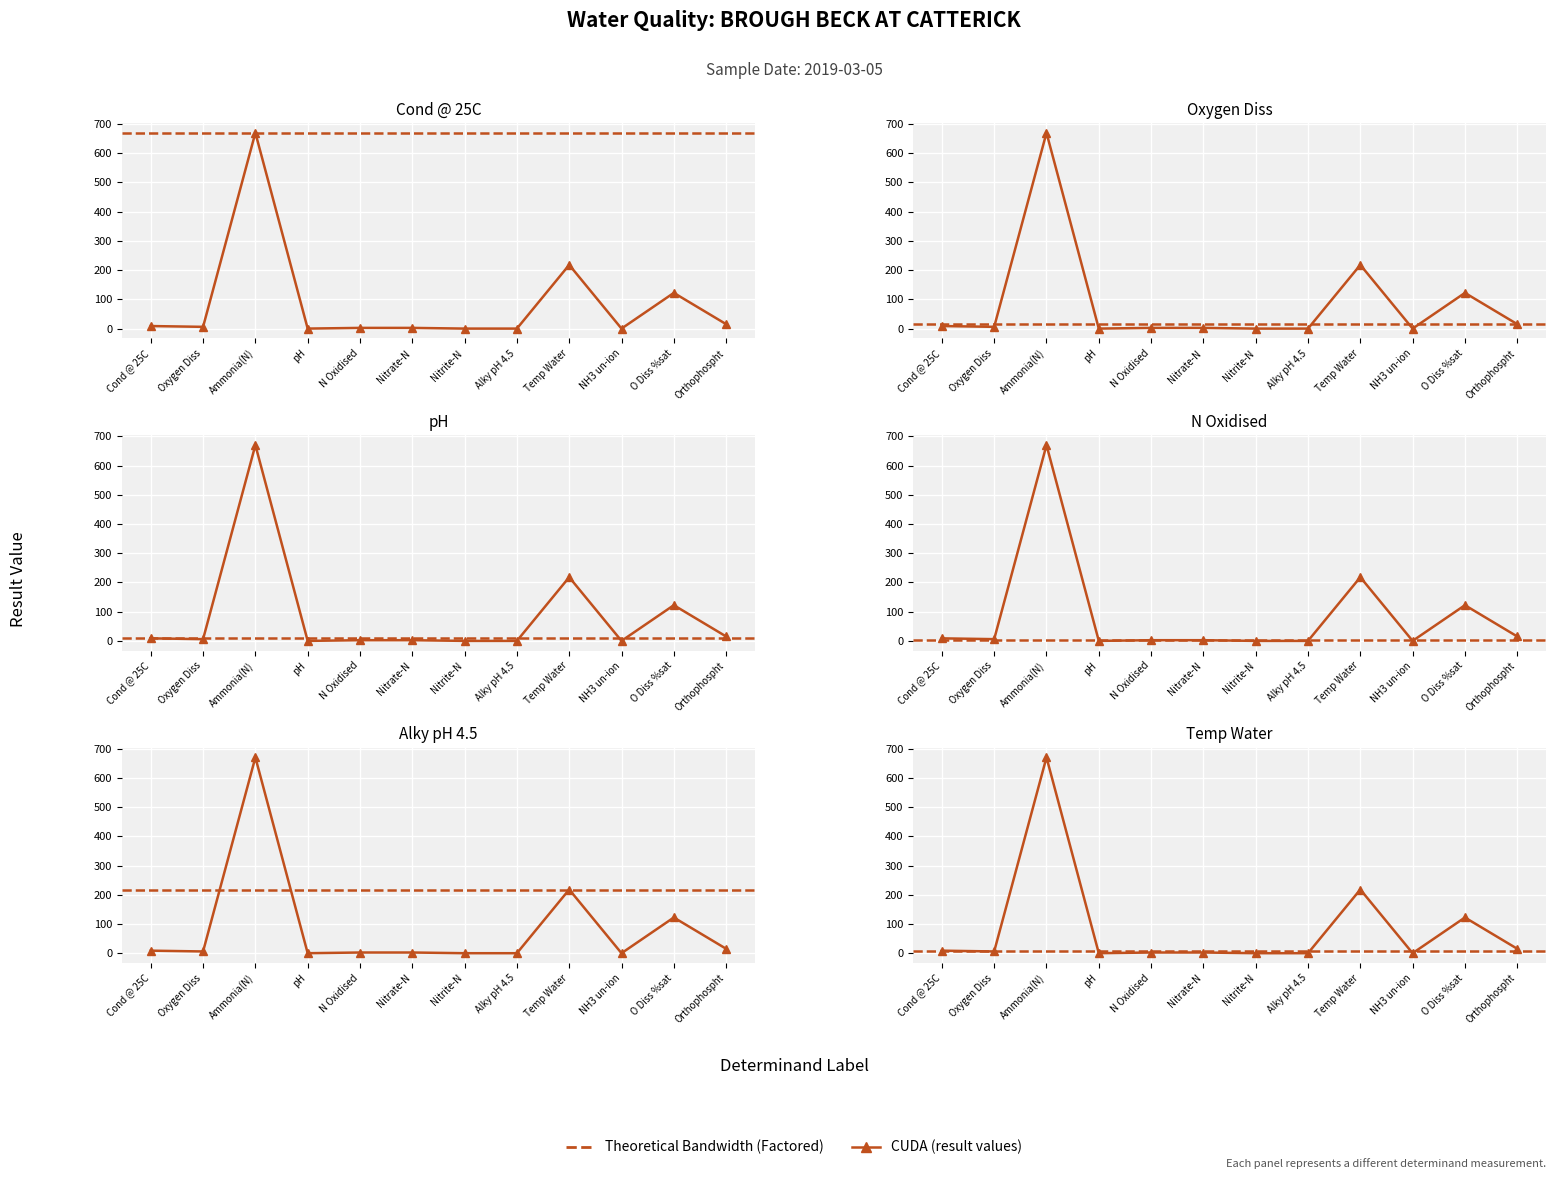

Where does the data first go above 6?

Cond @ 25C